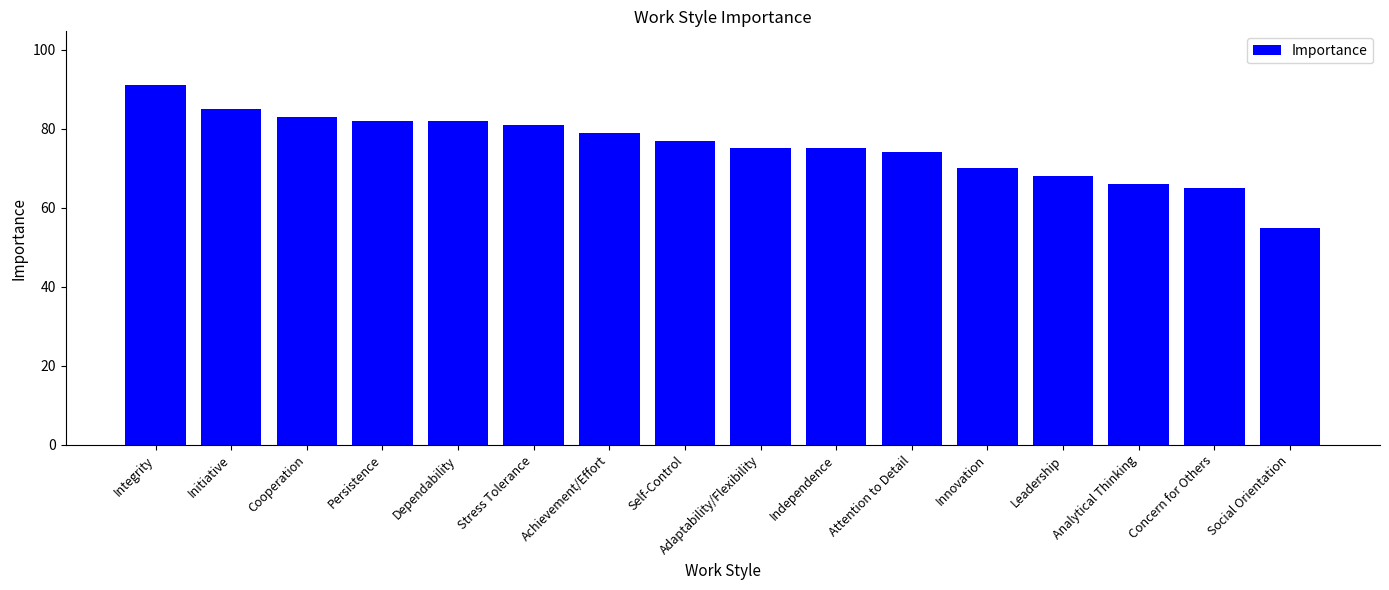

Approximately how many times larger is the value at Social Orientation compared to Persistence?

0.7